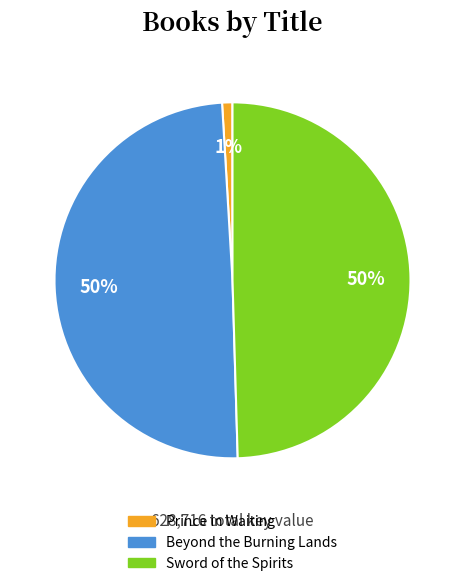

To the nearest percent, what is the average slice percentage?

33%